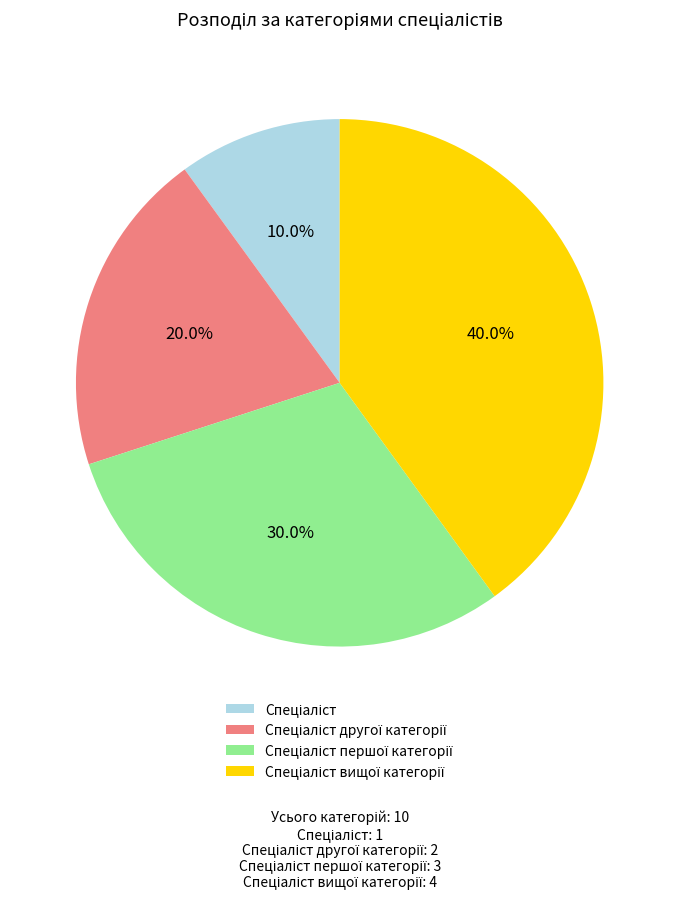

Does any single category account for the majority?

No